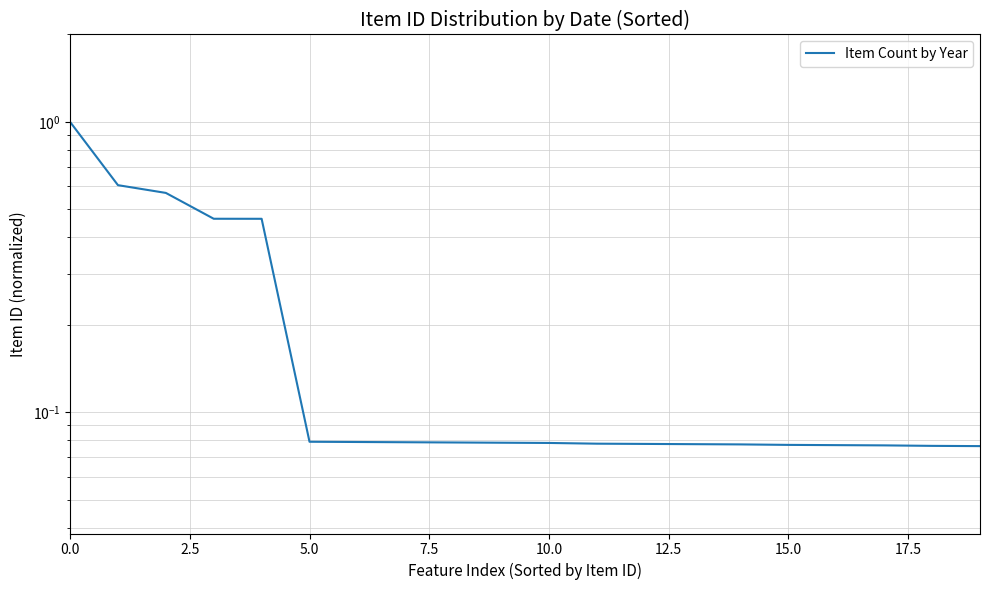

Where is the data nearest to the value 0?

19